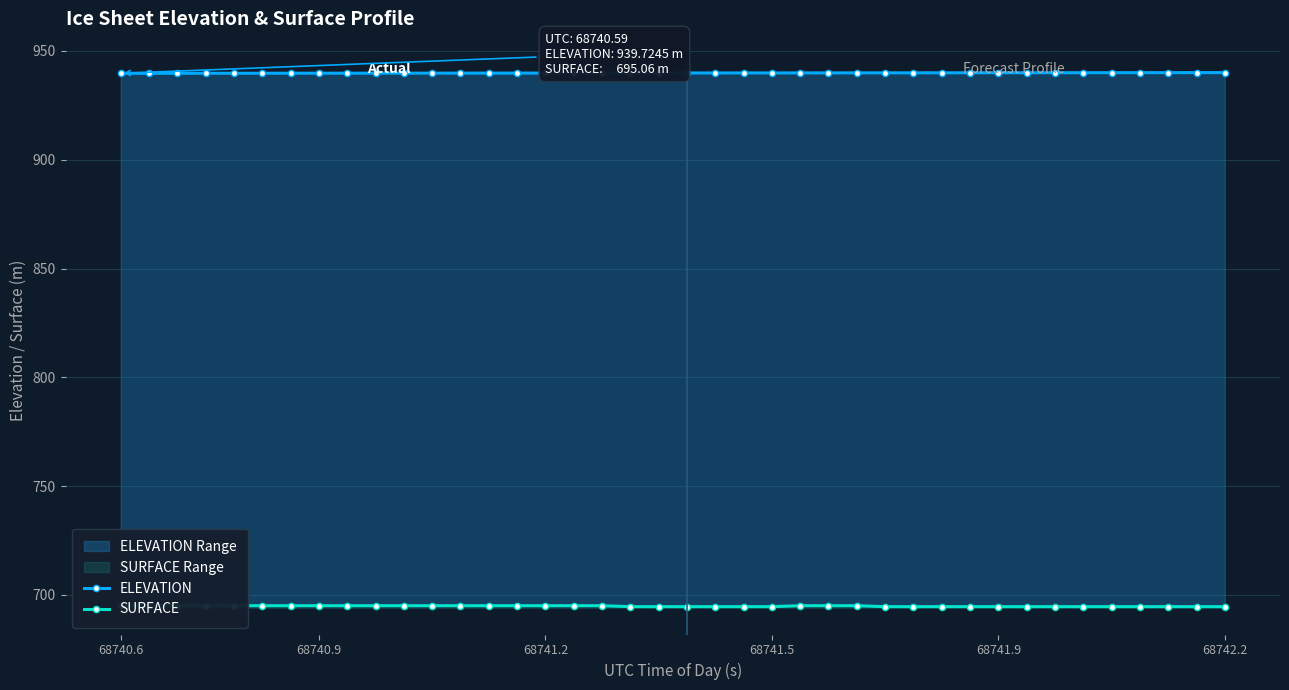

Which category has the highest value across all series?

68742.2